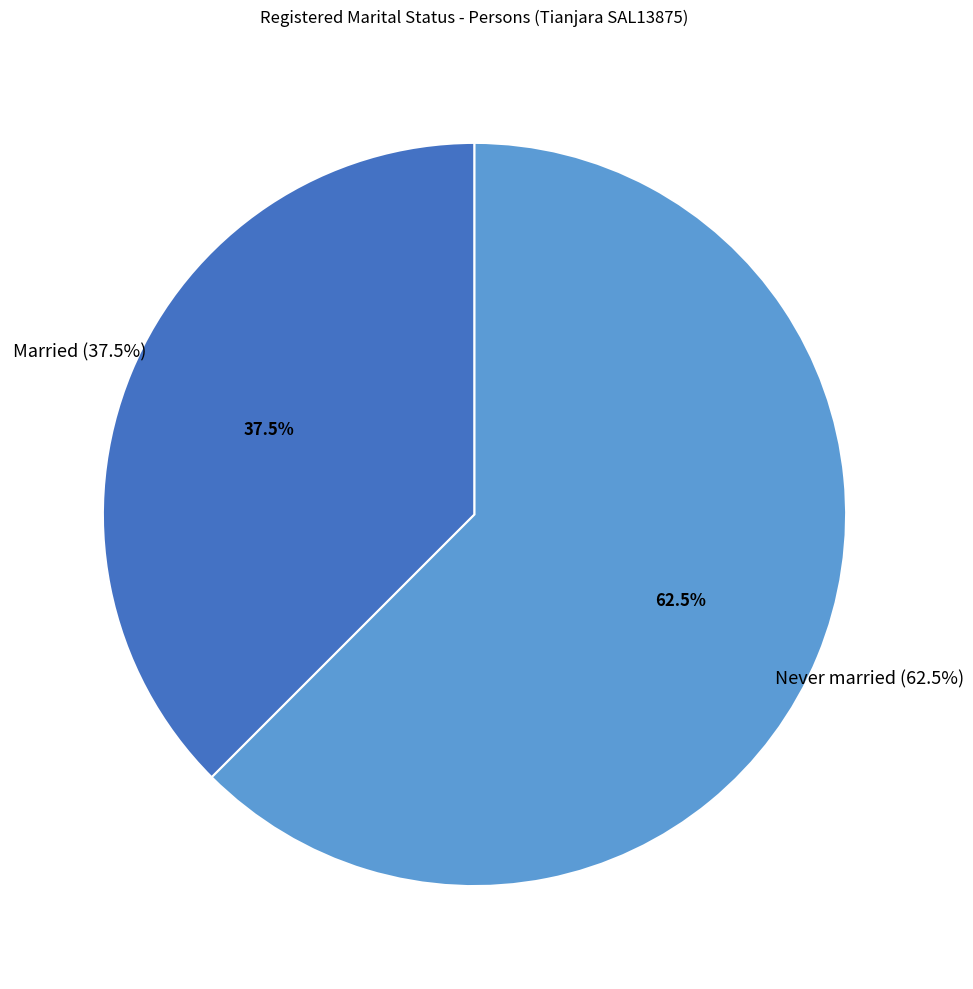

The Never married slice represents 51% of the pie. True or false?

False